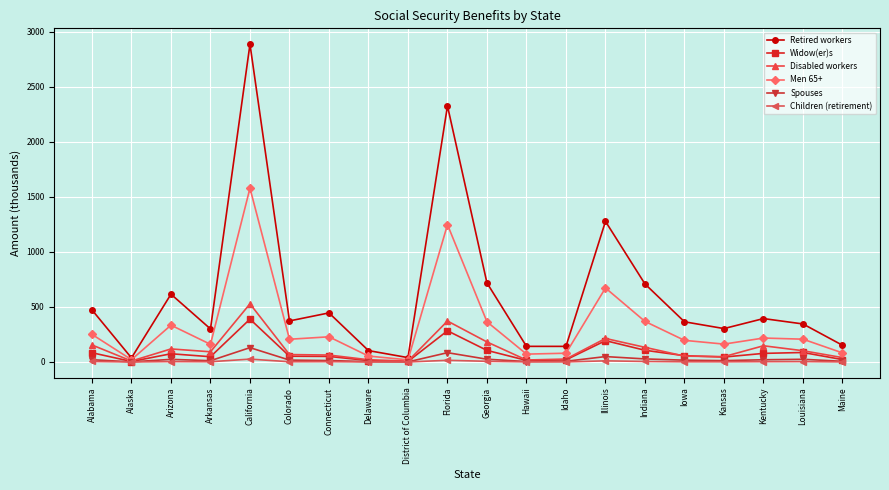

How many values in the Widow(er)s series exceed 57?

10